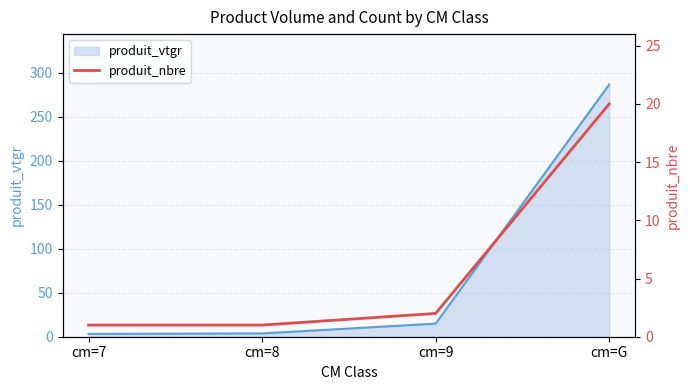

True or false: the data has more than 1 interior local peaks.

False